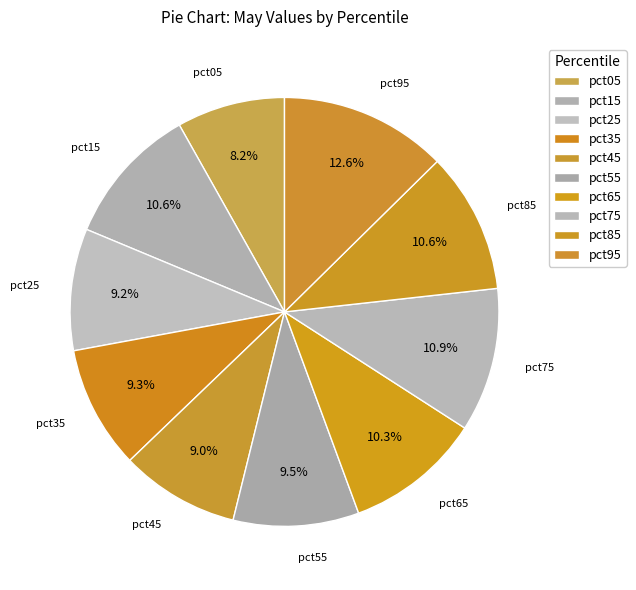

How many slices are in this pie chart?

10